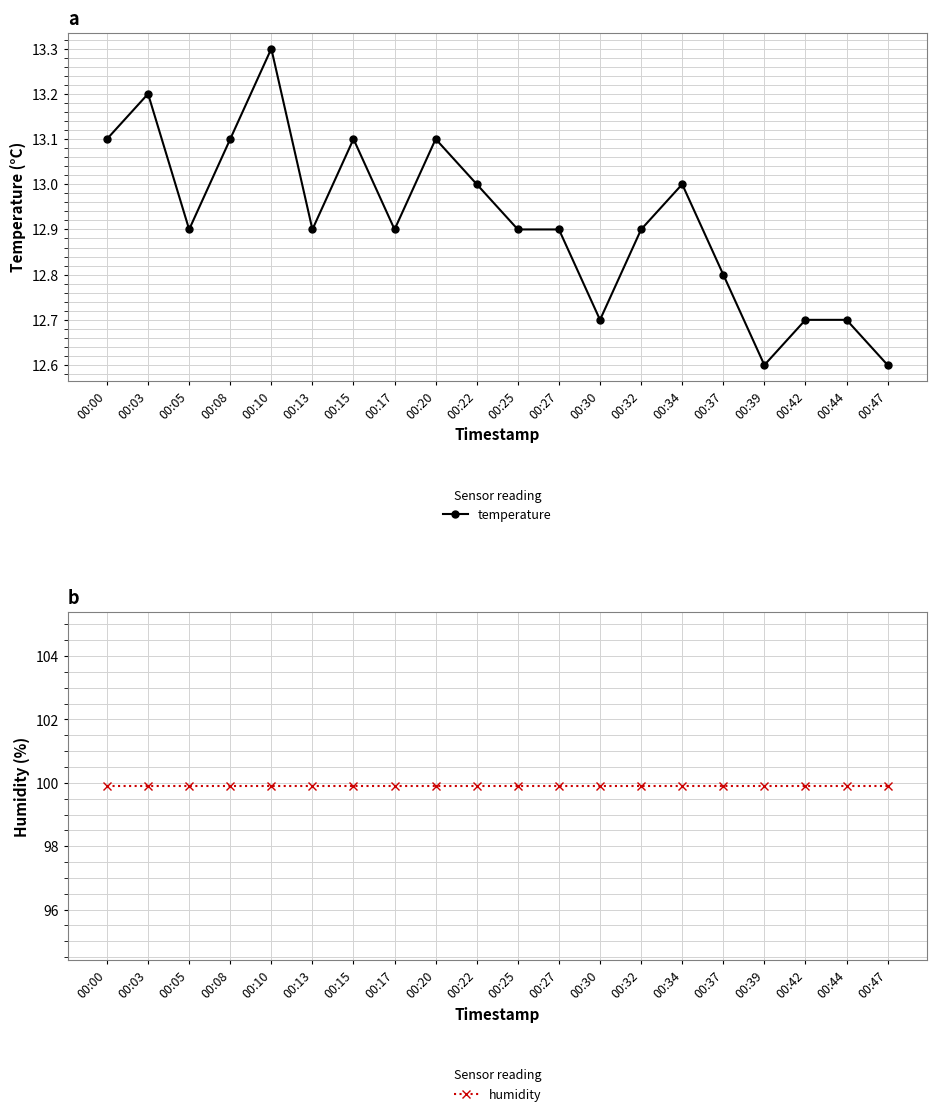

What are all the series names shown in the legend?

temperature, humidity